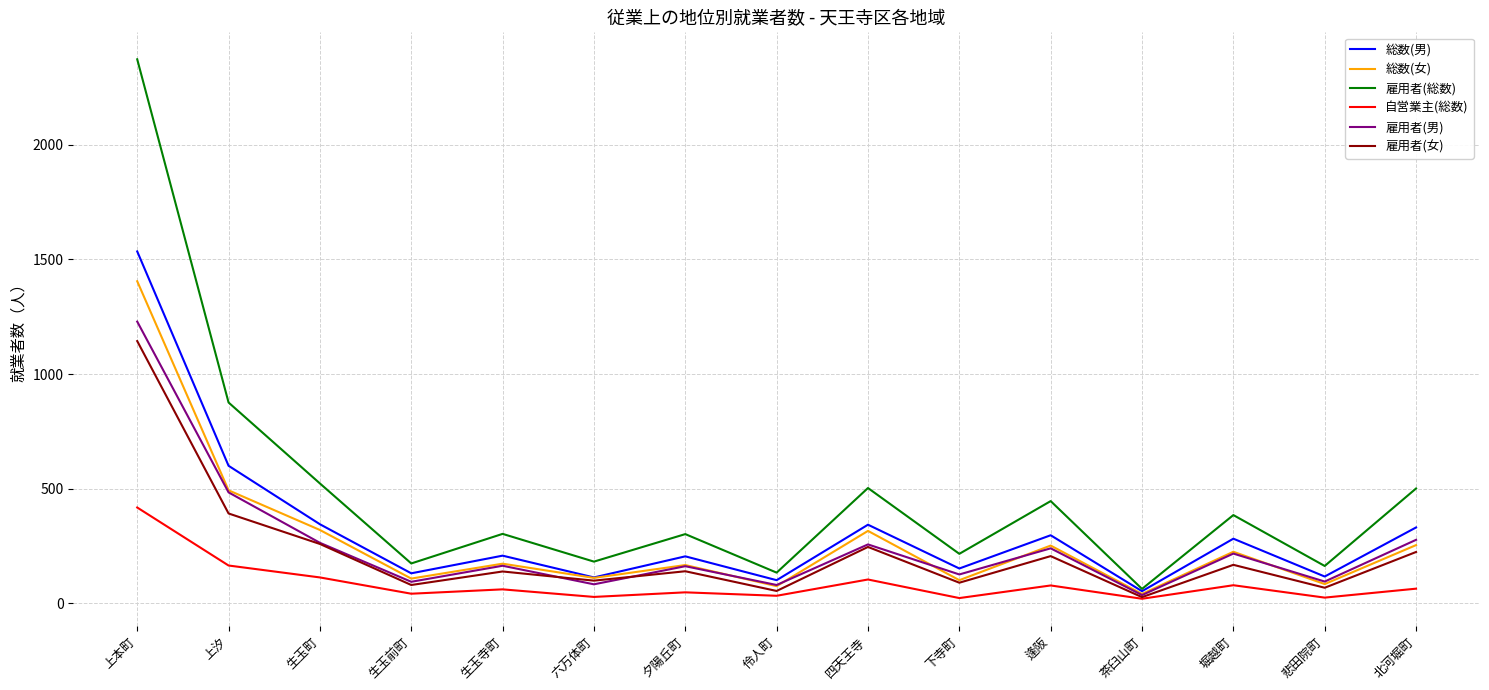

What is the spread (max minus min) of values at 四天王寺?

399